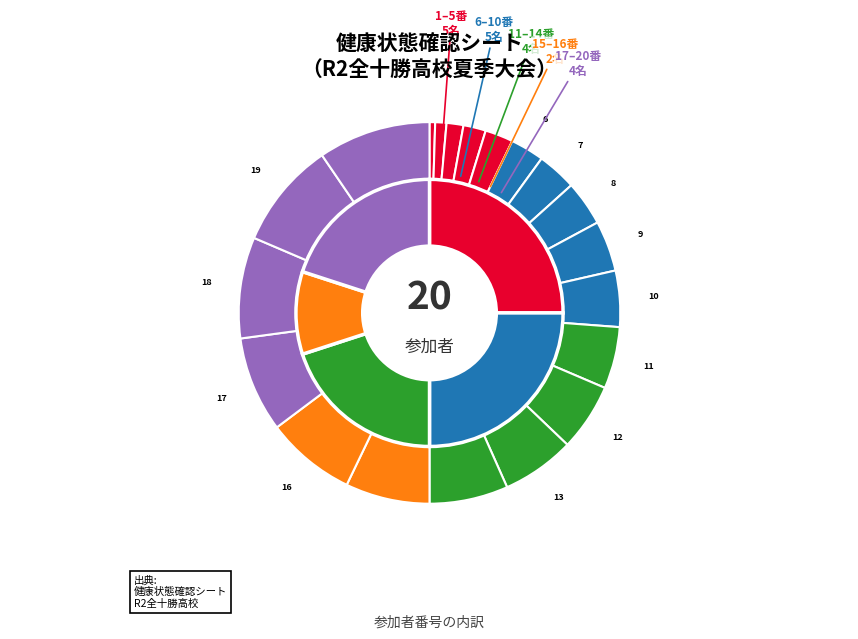

Combined, what portion of the pie is 8 and 14?

10.5%